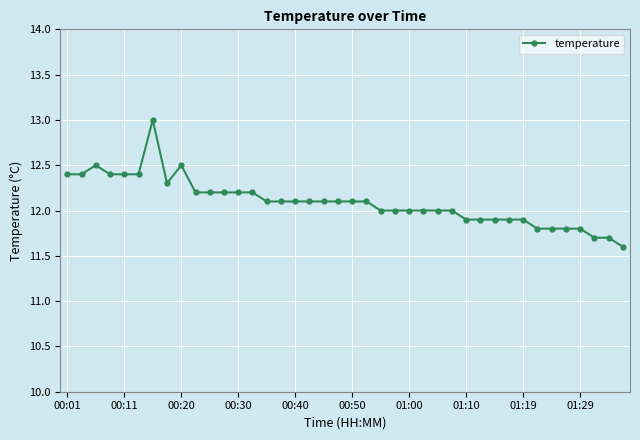

How many series are shown in this chart?

1